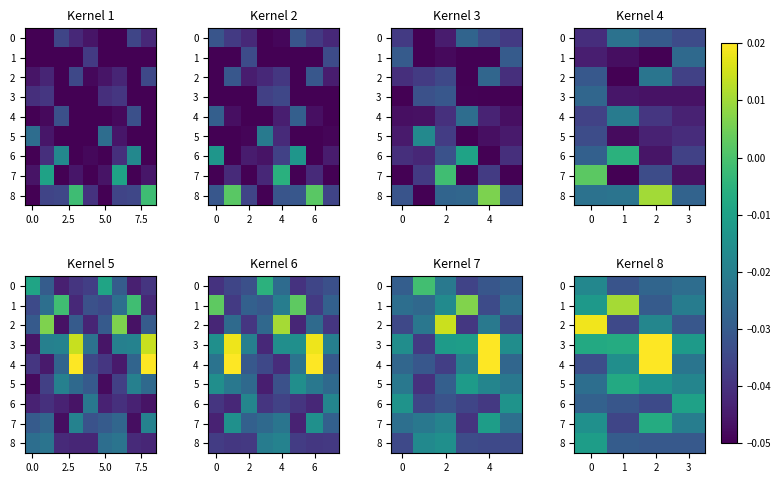

Where is 6 nearest to the value 0?

3